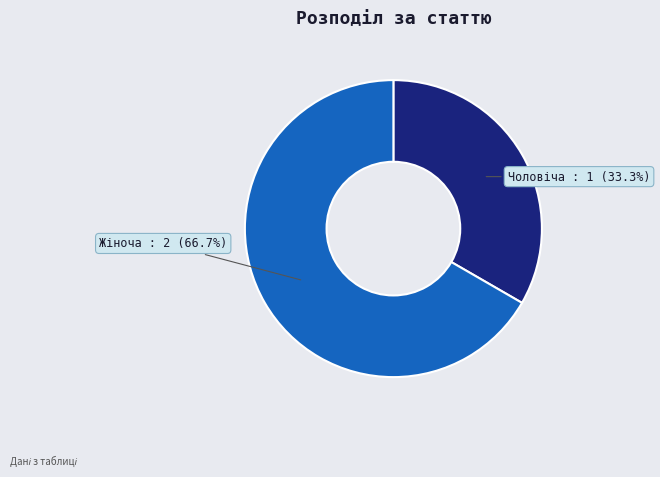

Does any single category account for the majority?

Yes